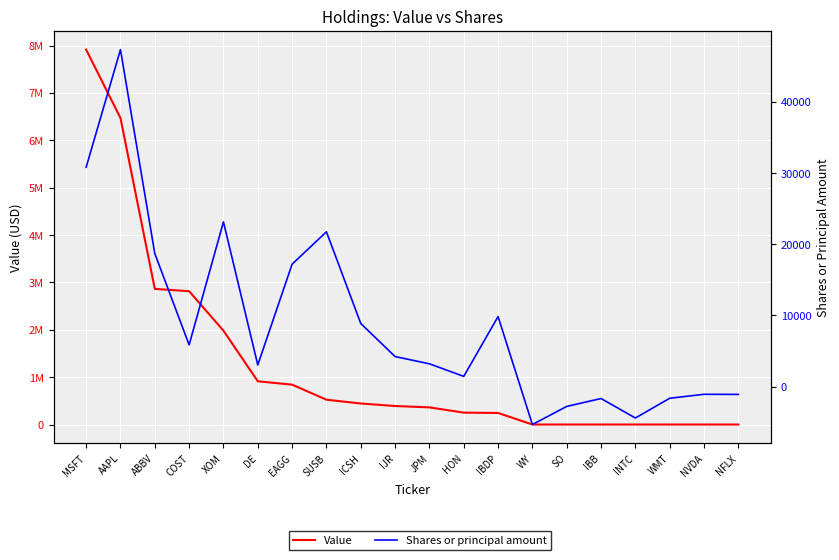

The Value series shows 290637 at ICSH. True or false?

False